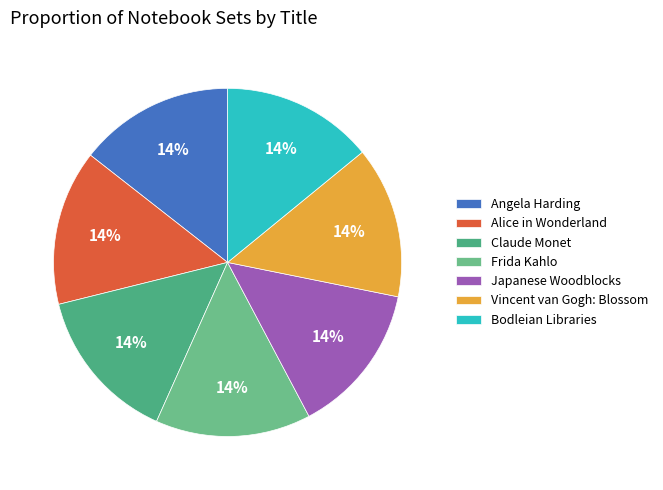

Does Frida Kahlo represent more than half of the total?

No